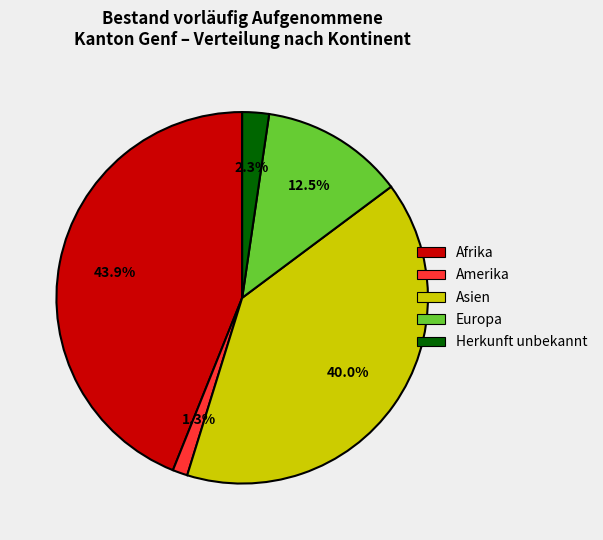

What is the total percentage of Asien and Herkunft unbekannt?

42.3%